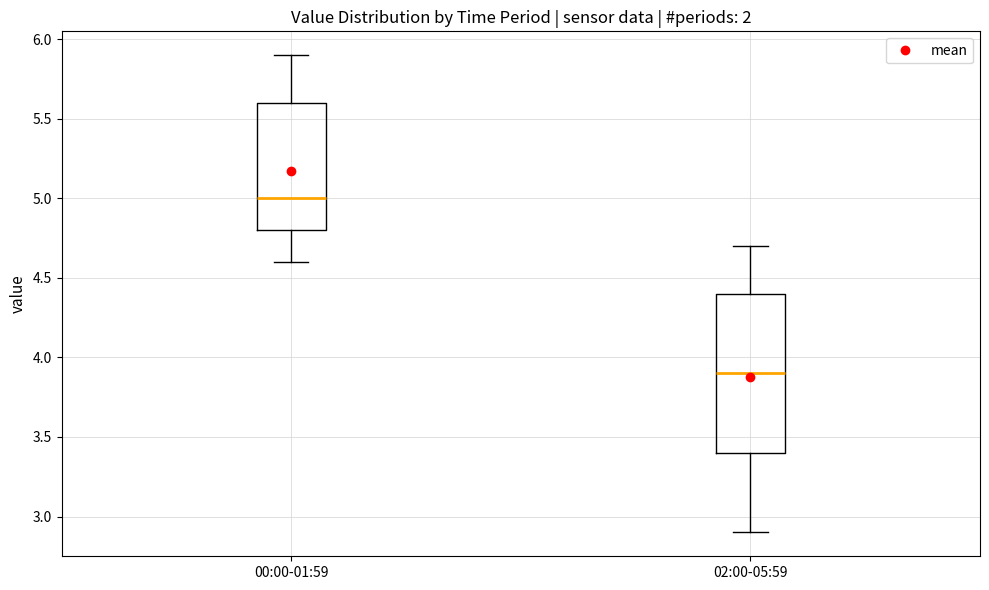

Which box's median line is the lowest?

02:00-05:59